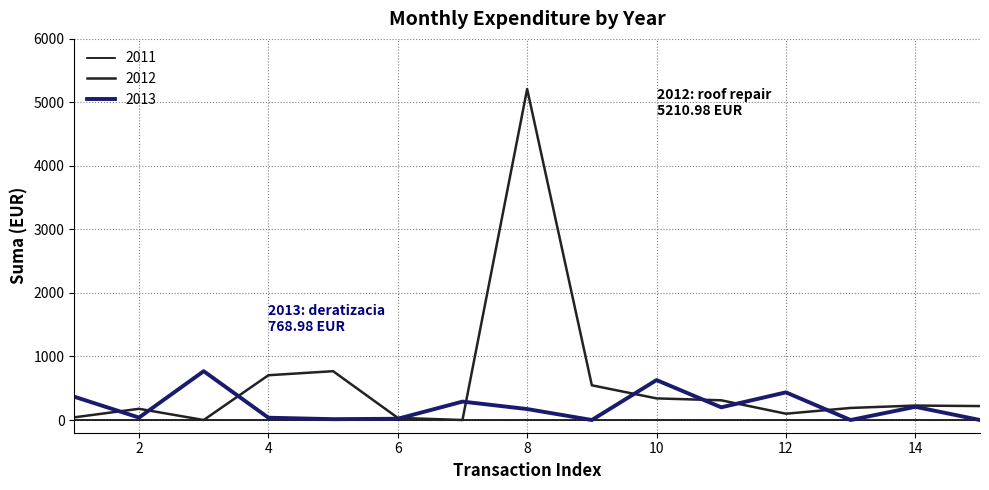

What is the maximum value shown in the chart?

5211.0